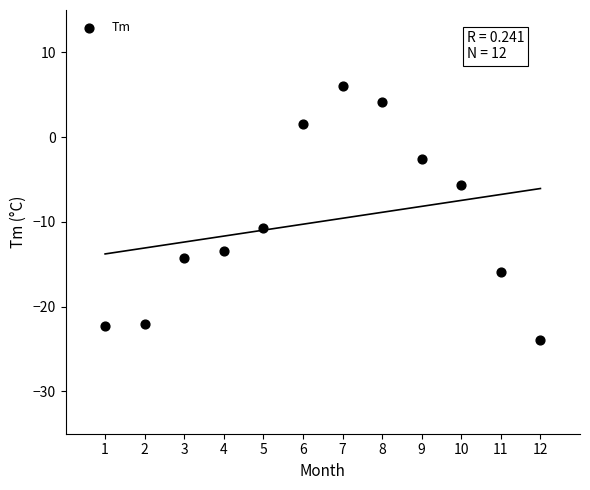

What is the average X value?

6.5